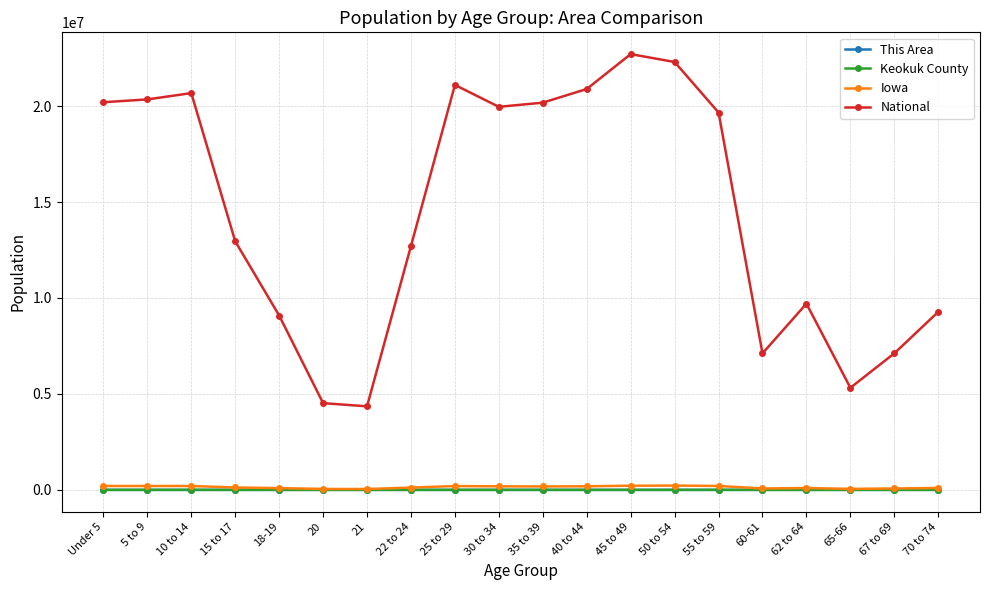

Where does the Iowa series first go above 177148?

Under 5